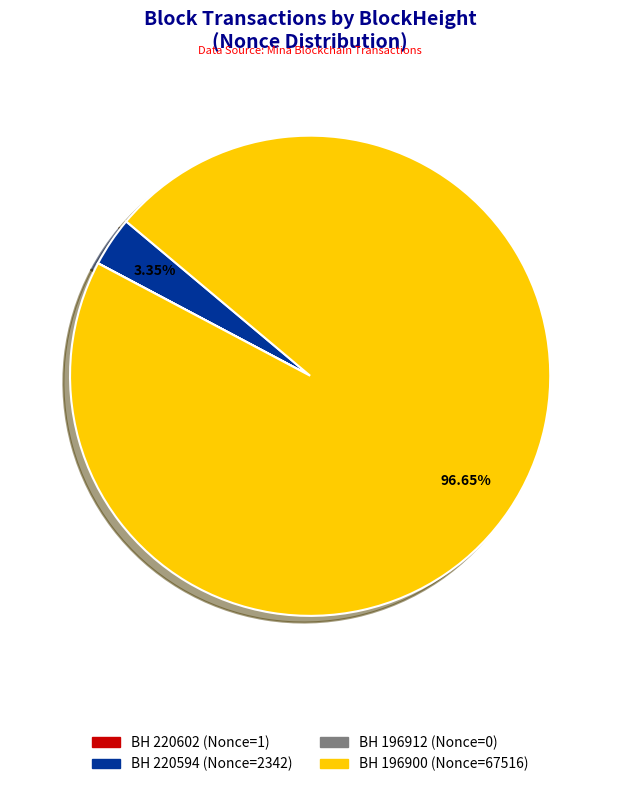

Which category accounts for the majority?

BH 196900 (Nonce=67516)